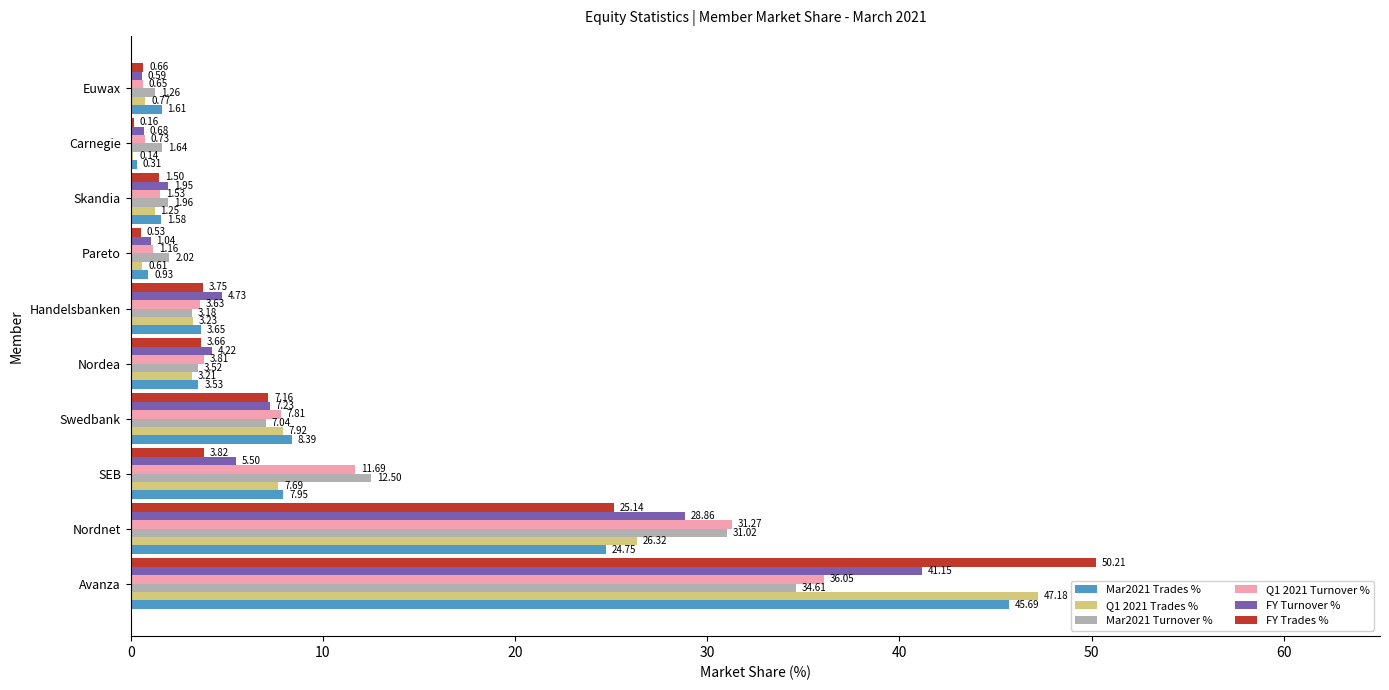

How many categories are shown in the chart?

10